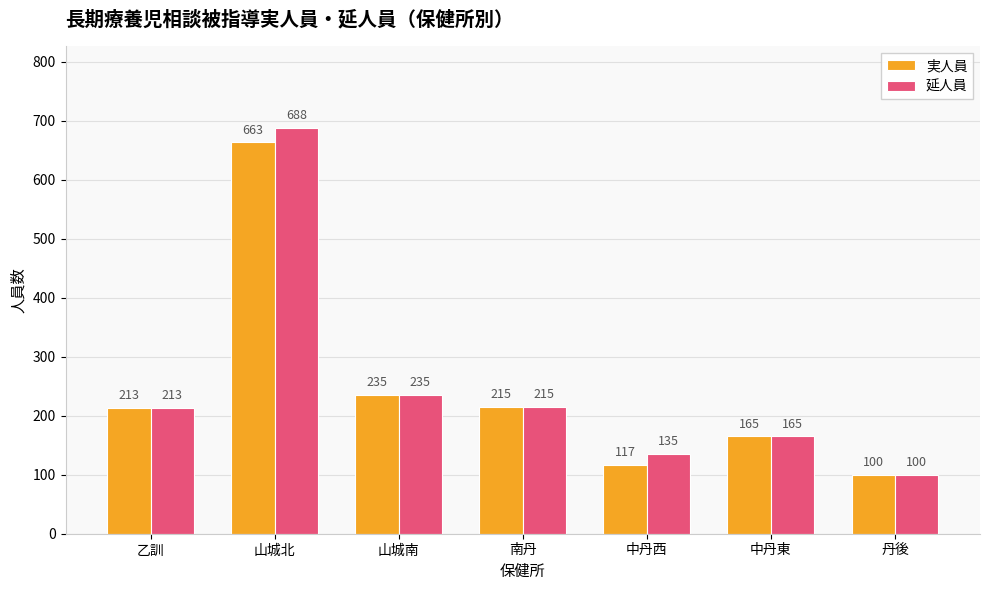

The value of 延人員 at 山城南 is 235. True or false?

True